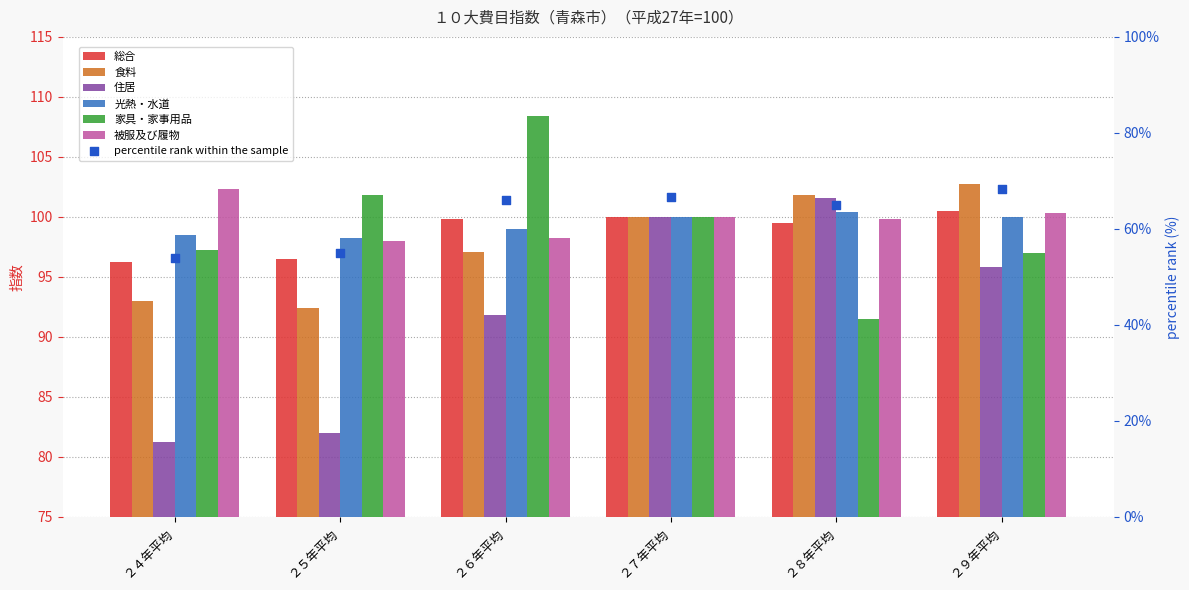

At which category is the sum across all series the highest?

２７年平均